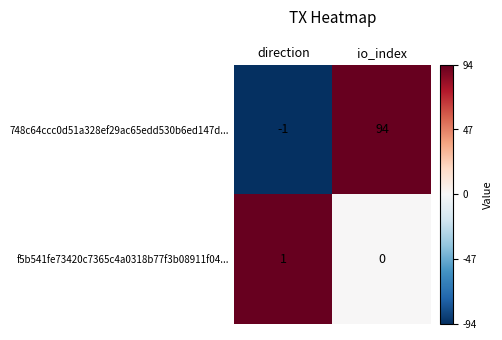

What is the sum of all 748c64ccc0d51a328ef29ac65edd530b6ed147d... values?

93